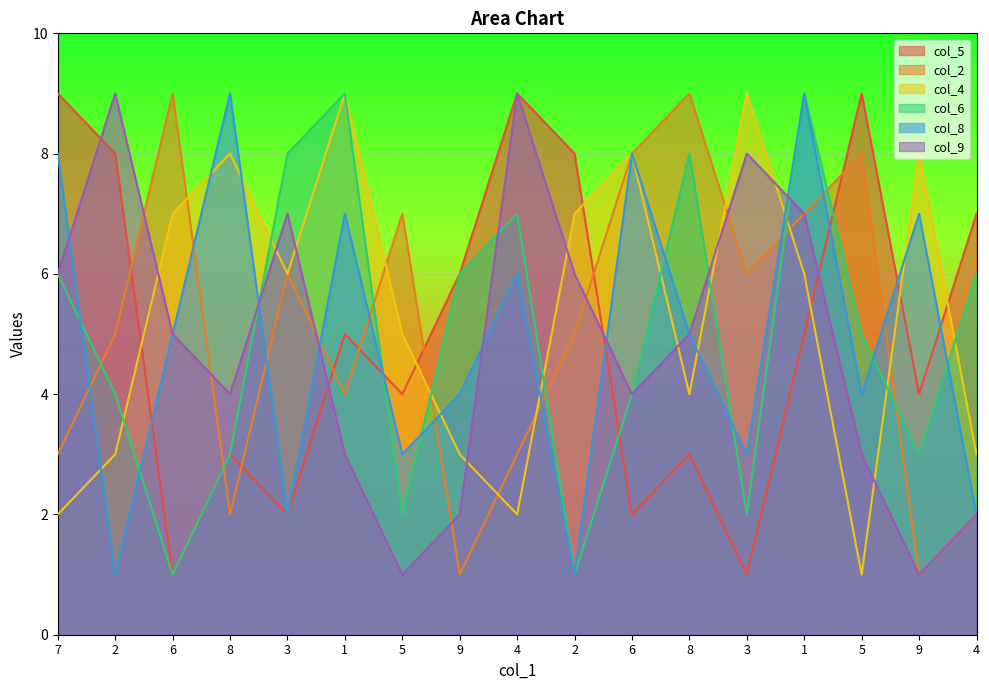

Which series has the largest total across all categories?

col_4